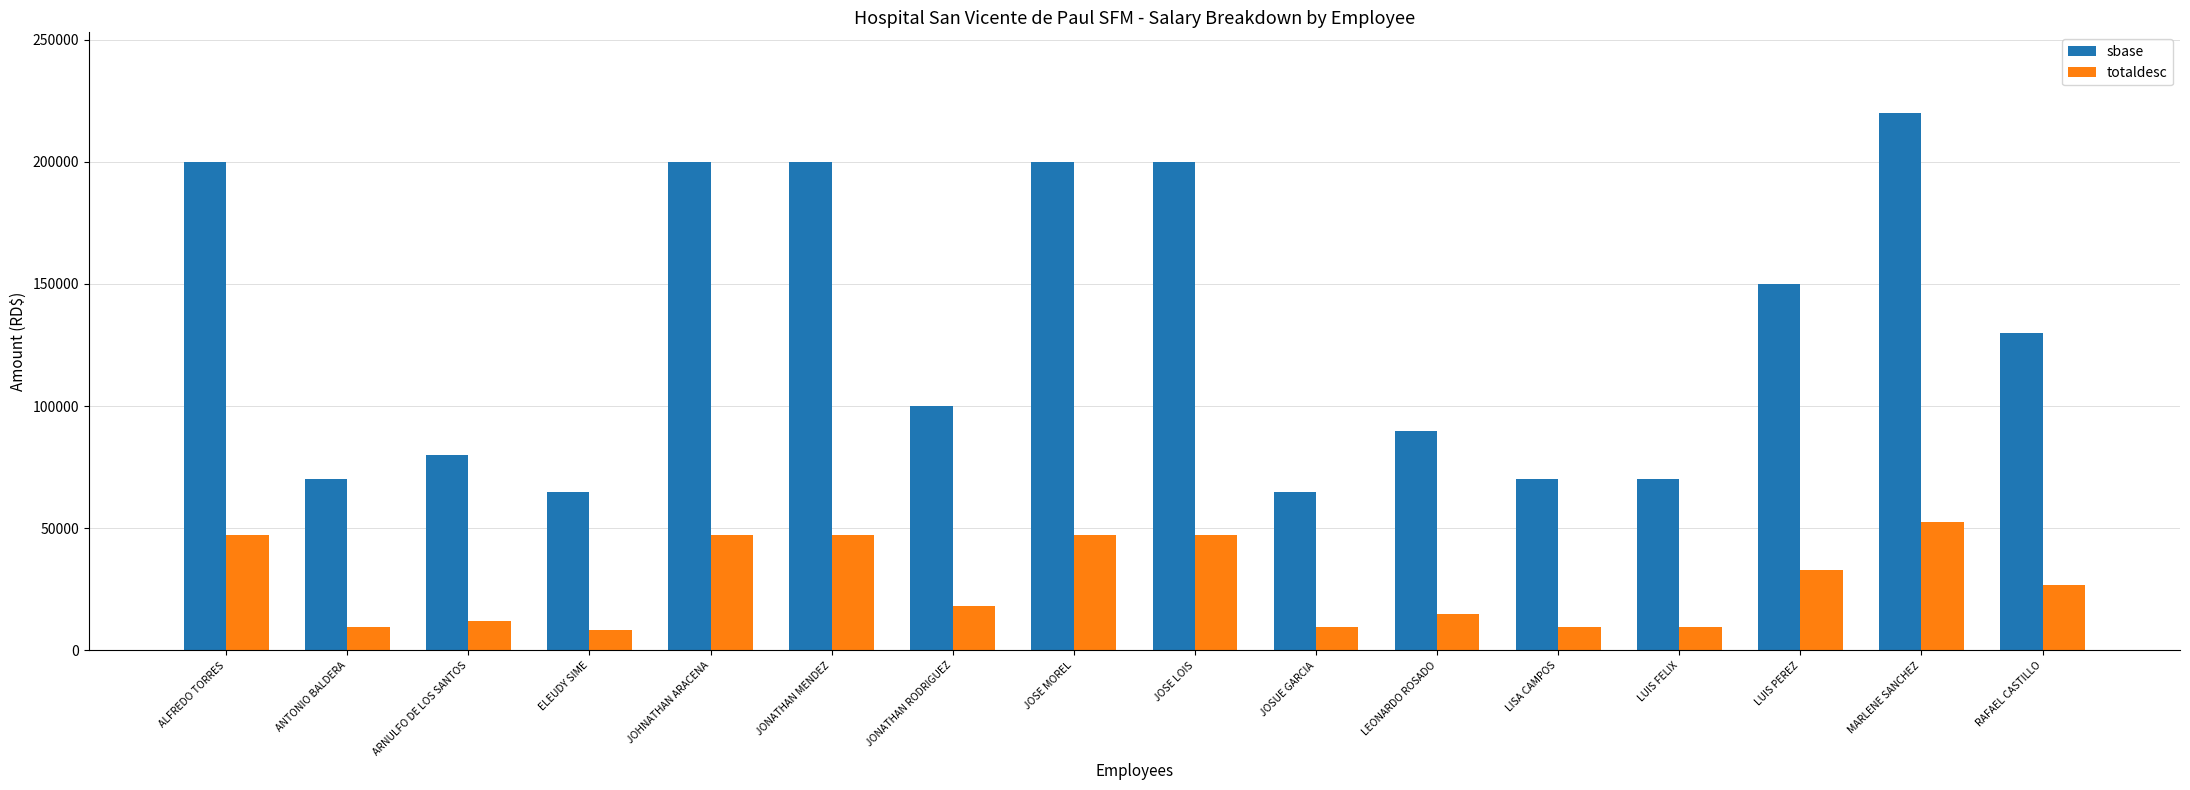

What is the highest value of the sbase series?

220000.0